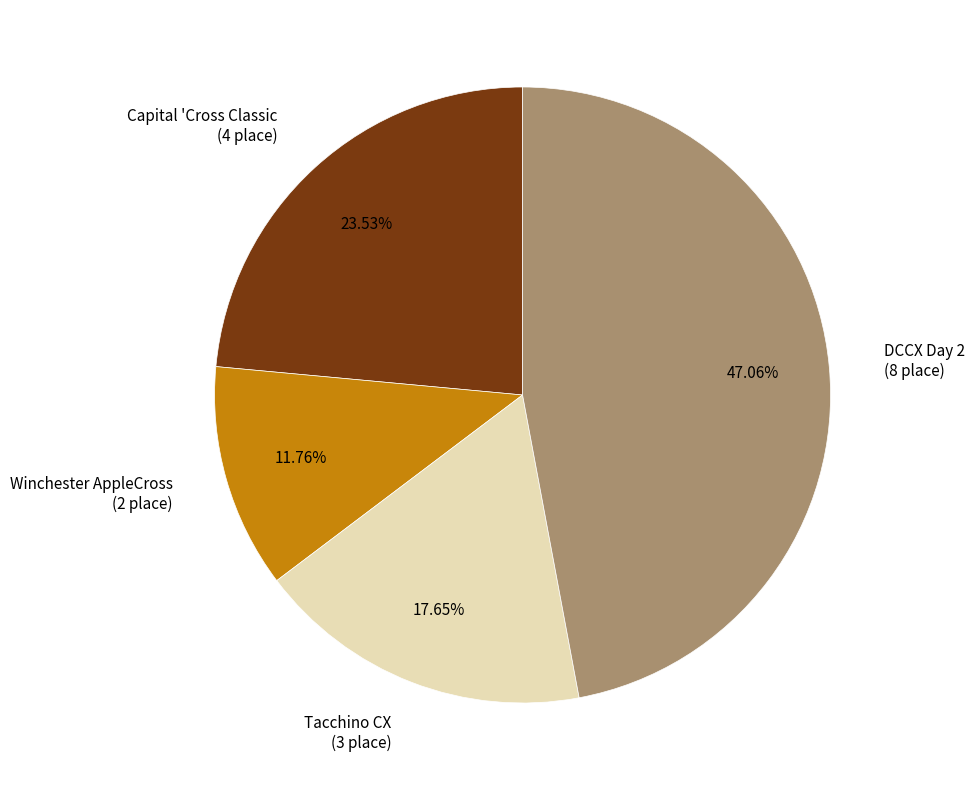

What is the total percentage of Winchester AppleCross and Capital 'Cross Classic?

35.3%